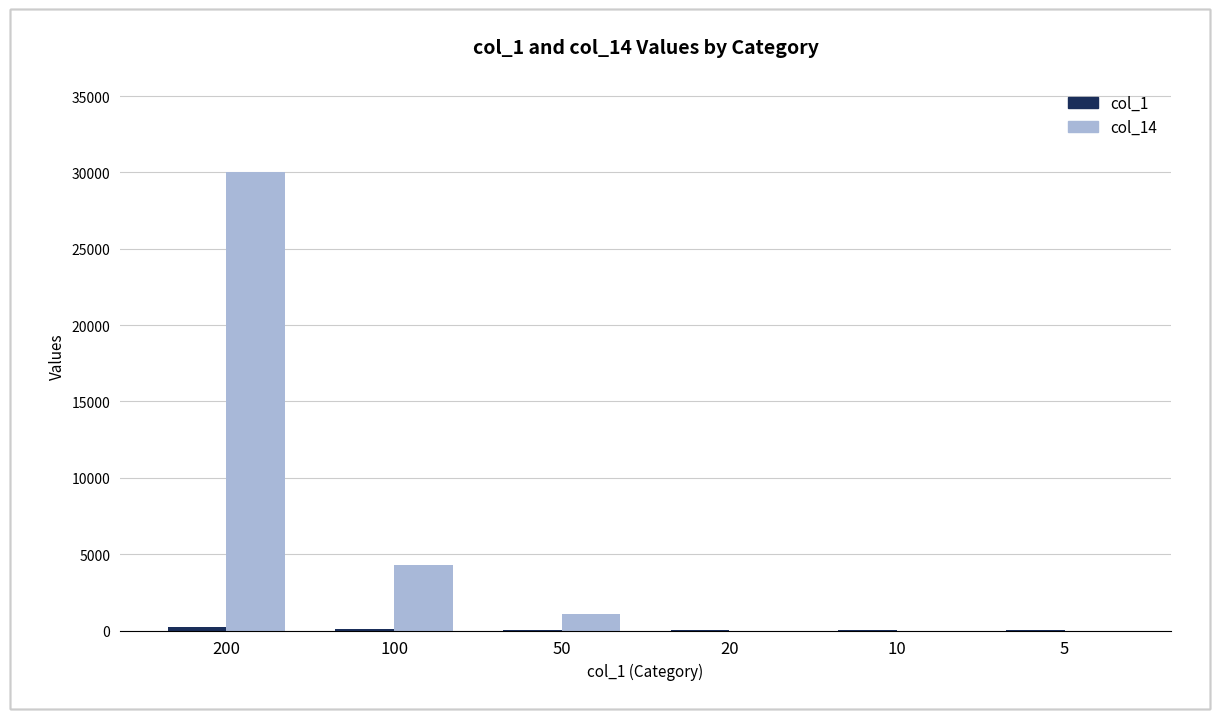

What is the greatest value displayed?

30000